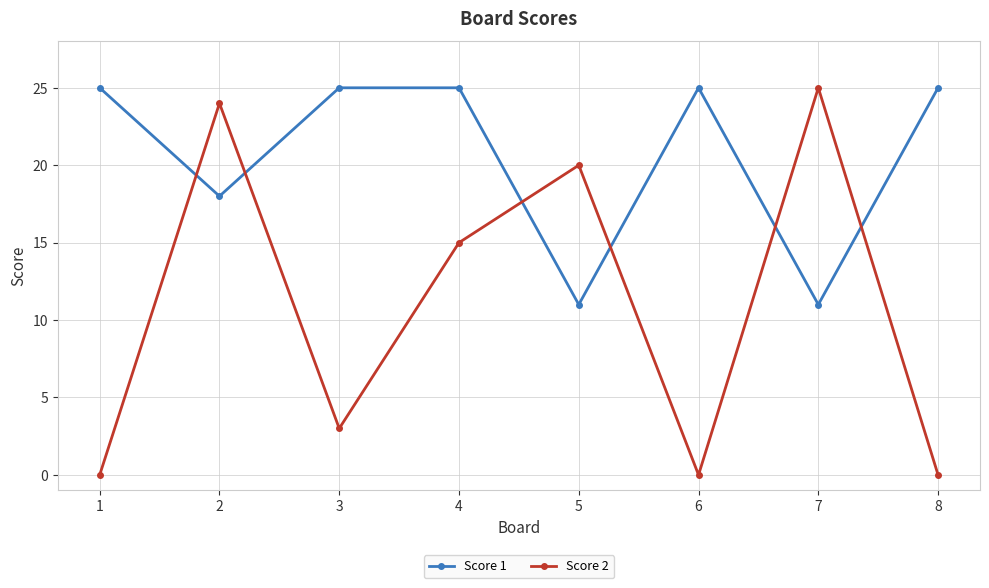

At which label does Score 2 reach its peak?

7